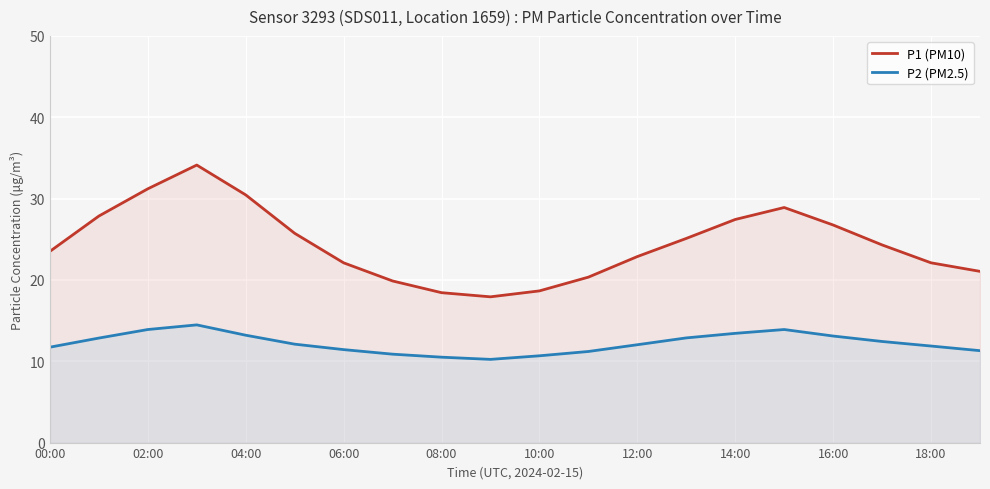

What is the difference between the highest and lowest values at 06:00?

10.7